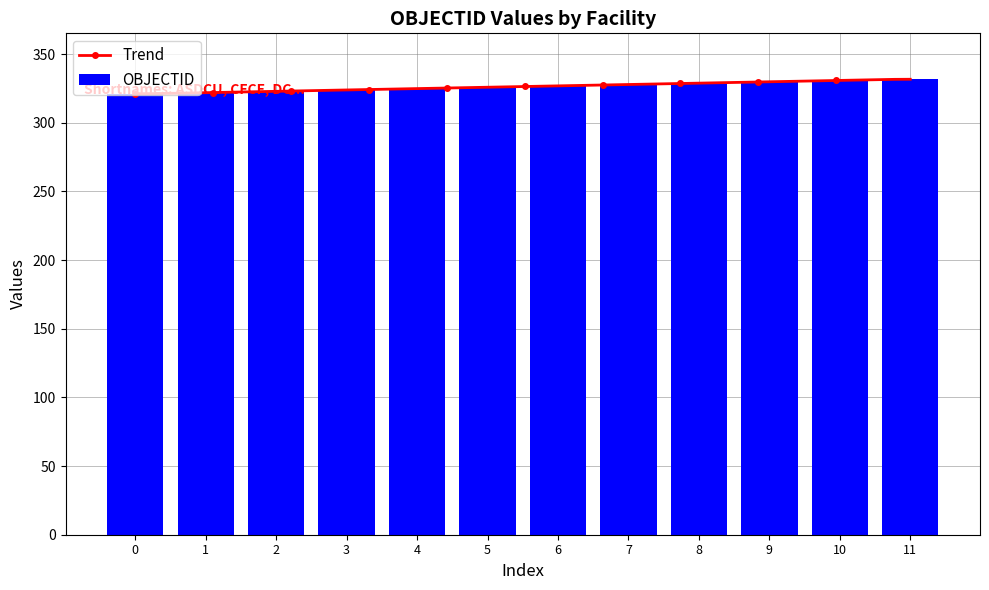

What is the highest value of the OBJECTID series?

332